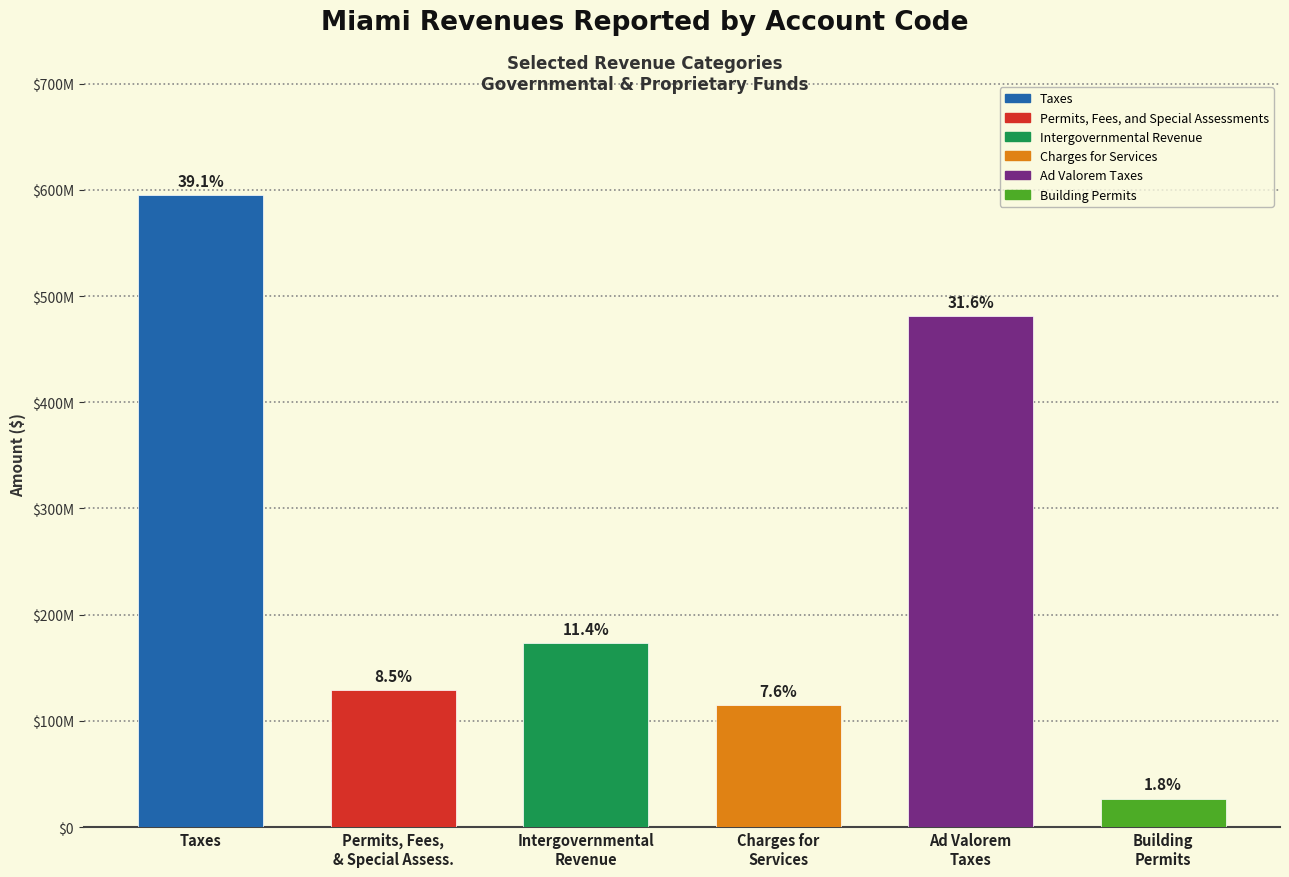

What is the smallest value displayed?

26744089